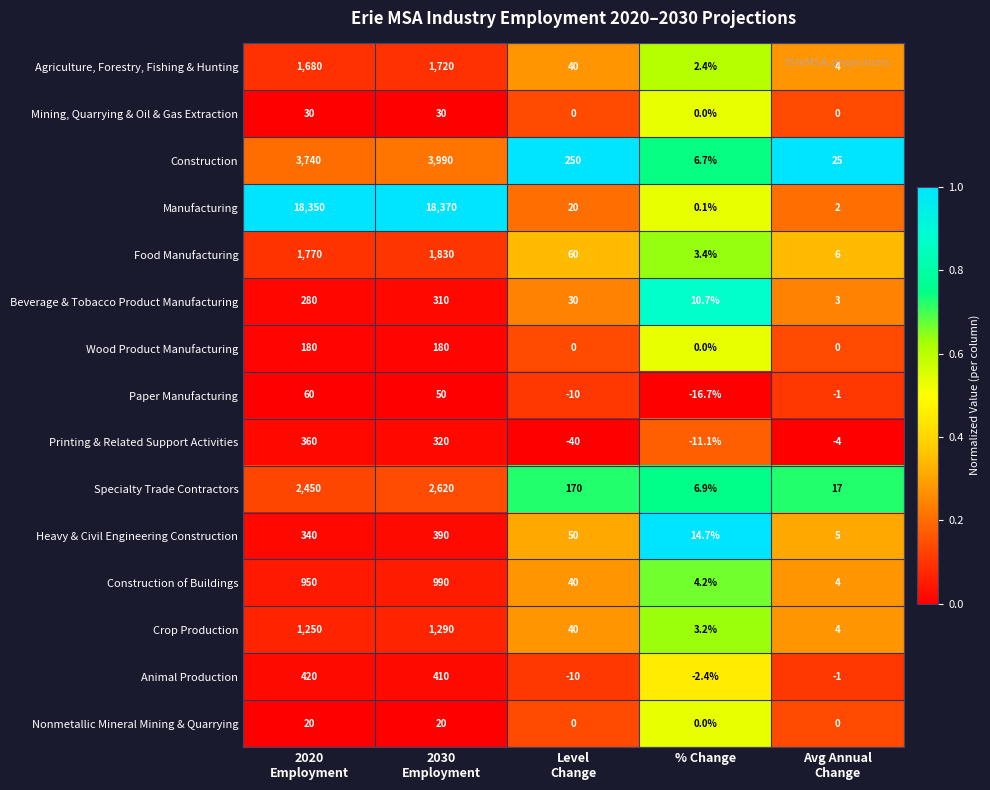

Which series changed the most between 2020
Employment and Level
Change?

Manufacturing